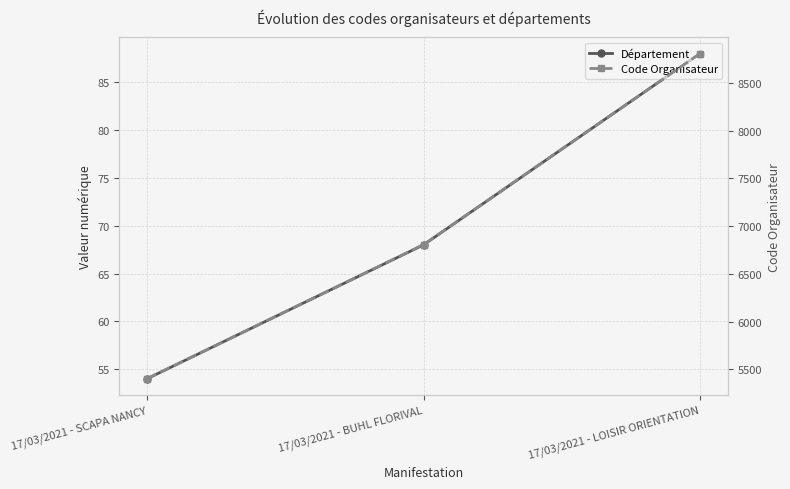

How many data points does each series have?

3